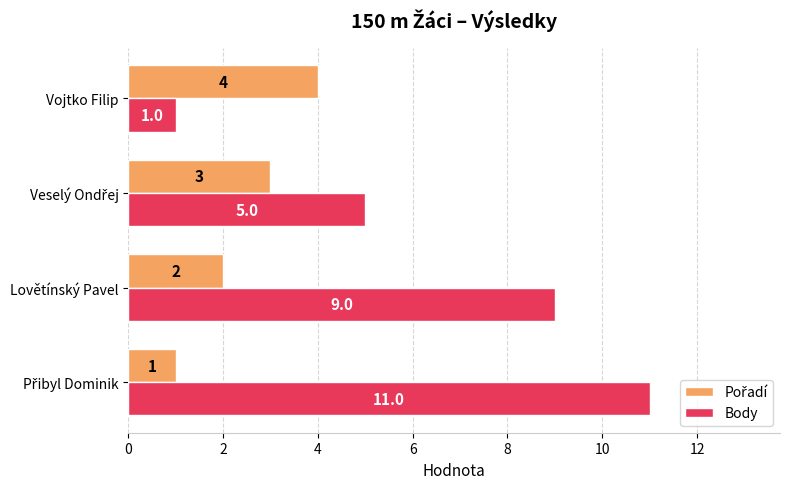

At how many categories does at least one series exceed 3?

4